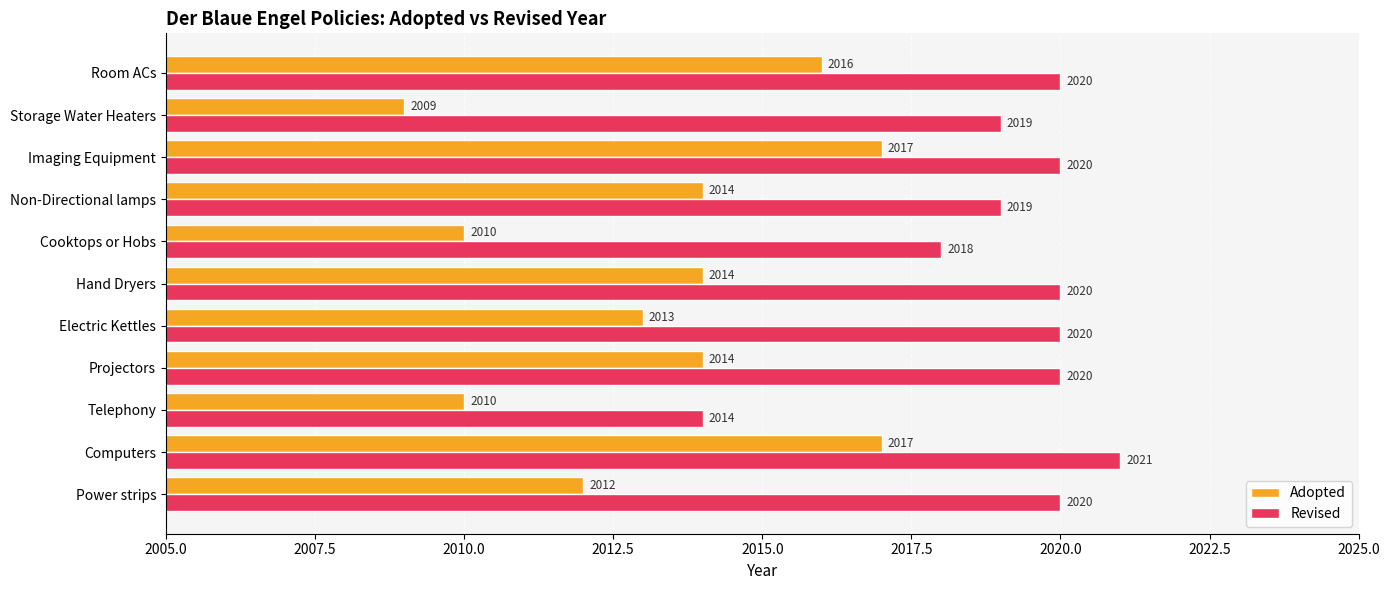

List the series in order of their peak value, lowest first.

Adopted, Revised